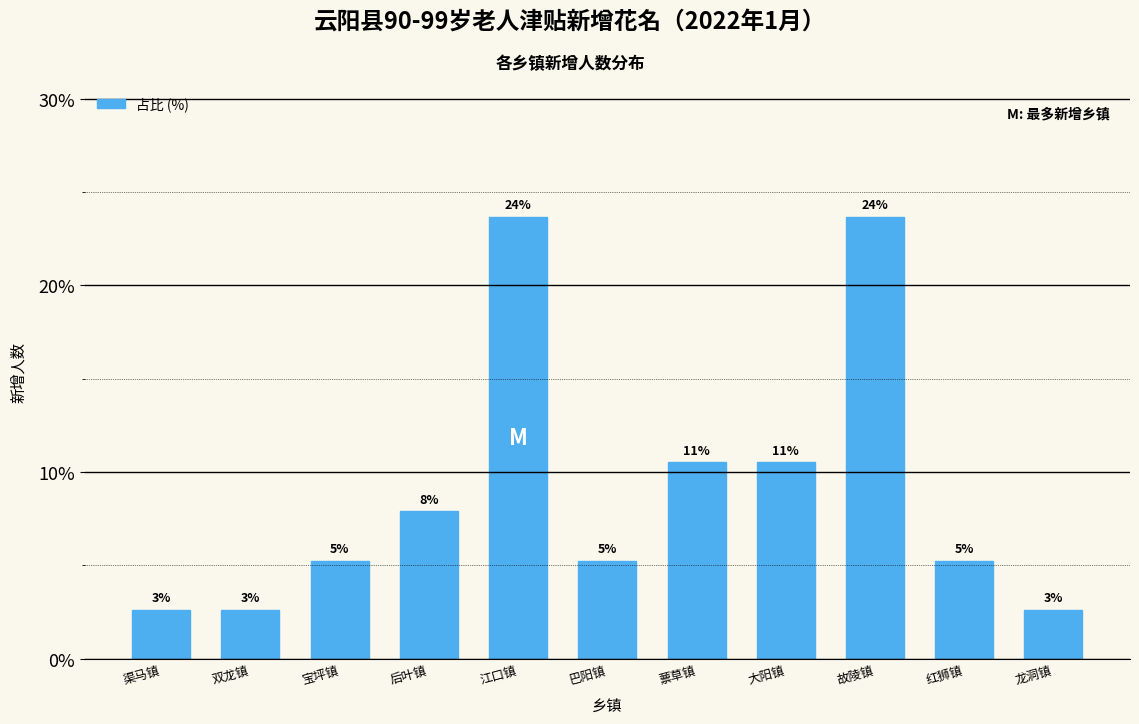

Does the chart contain any negative values?

No